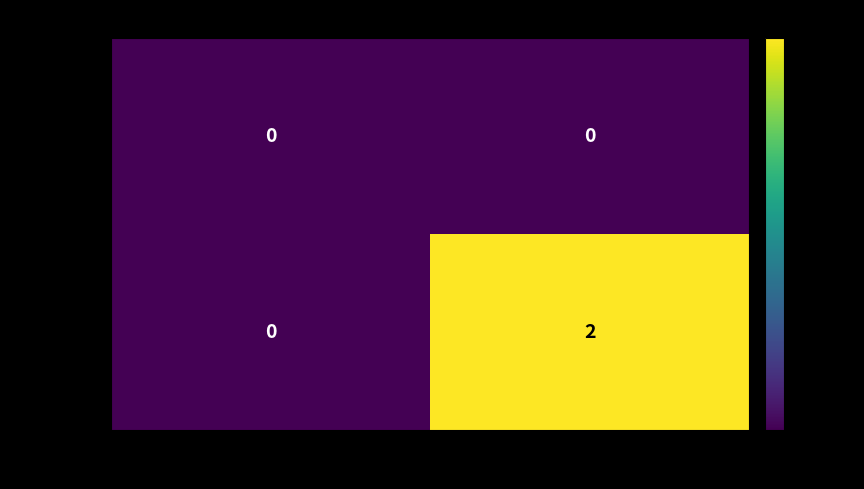

Between -1 and 1, which series saw the biggest shift?

37385a23…